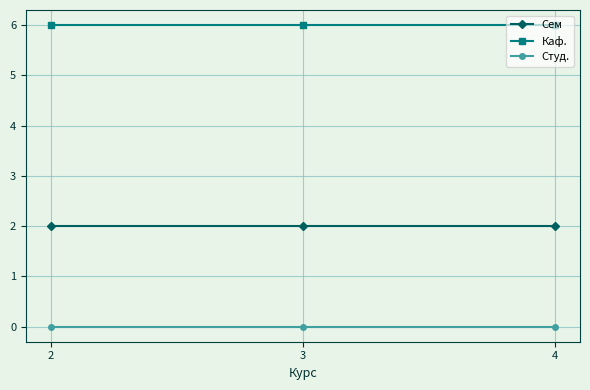

Is it true that Каф. equals 8 at 4?

False